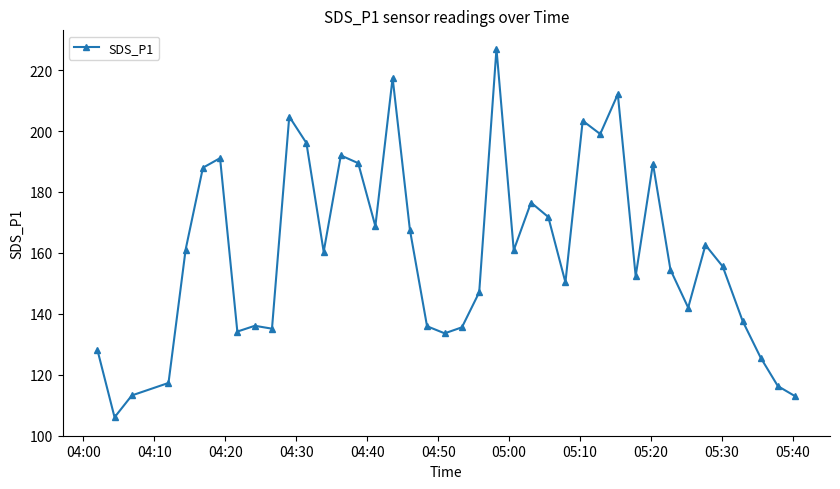

How many data points does each series have?

40